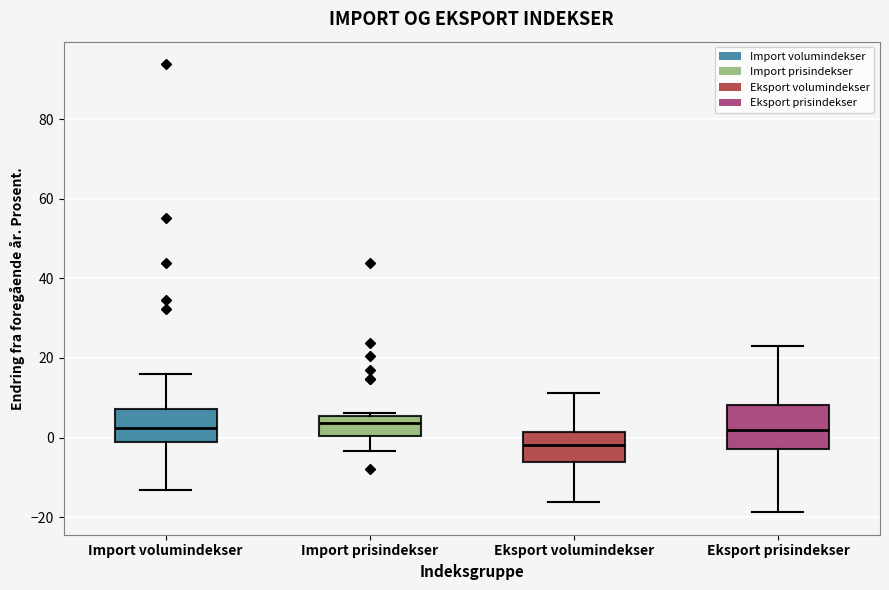

Where is the lower edge of the box for Import volumindekser on the y-axis? The values are not printed on the chart, so give them approximately, as read against the axis.

-2